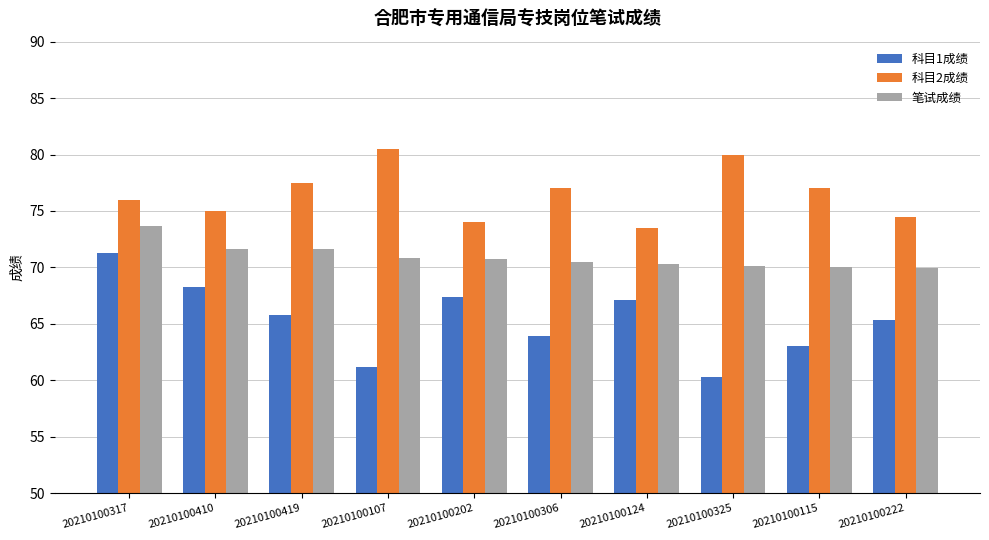

The value of 科目1成绩 at 20210100107 is 61.2. True or false?

True